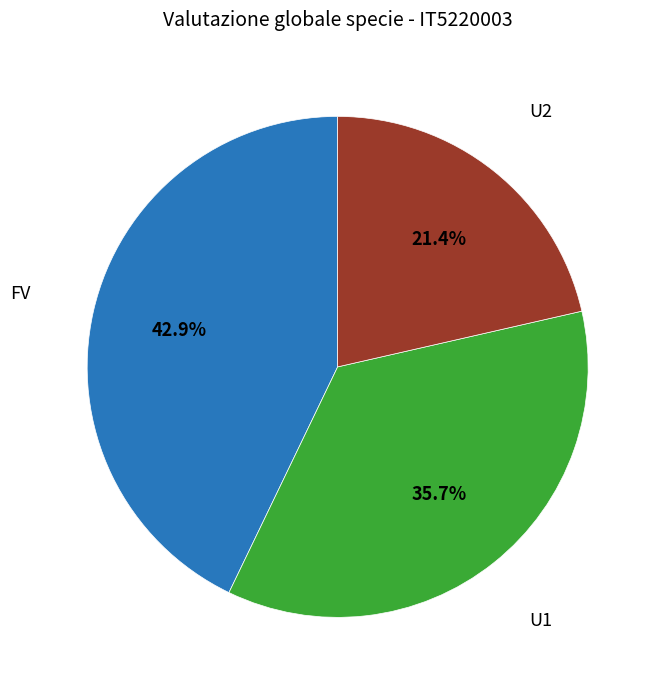

Does any single category account for the majority?

No